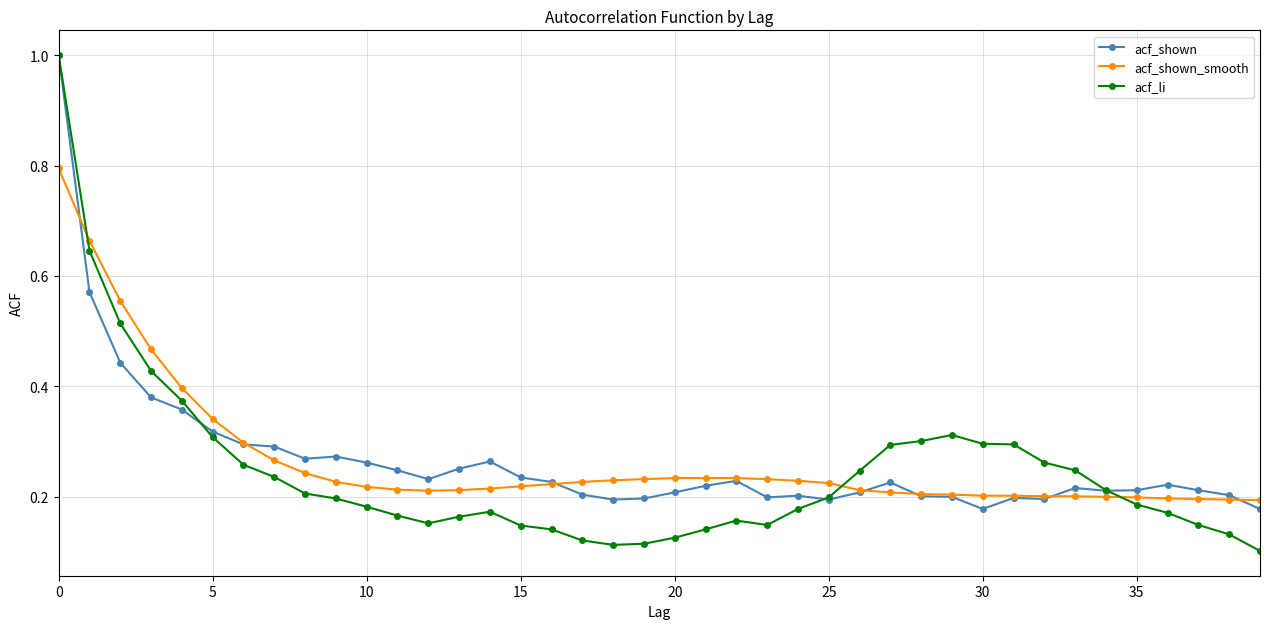

Which series has the widest spread of values?

acf_li